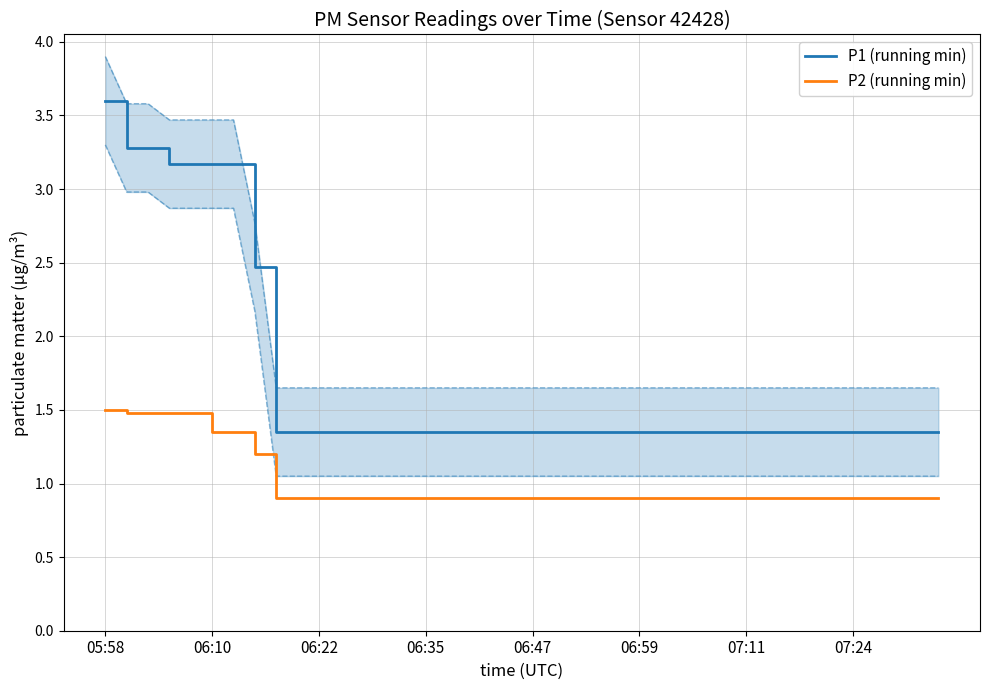

What is the lowest value of the P1 (running min) series?

1.4